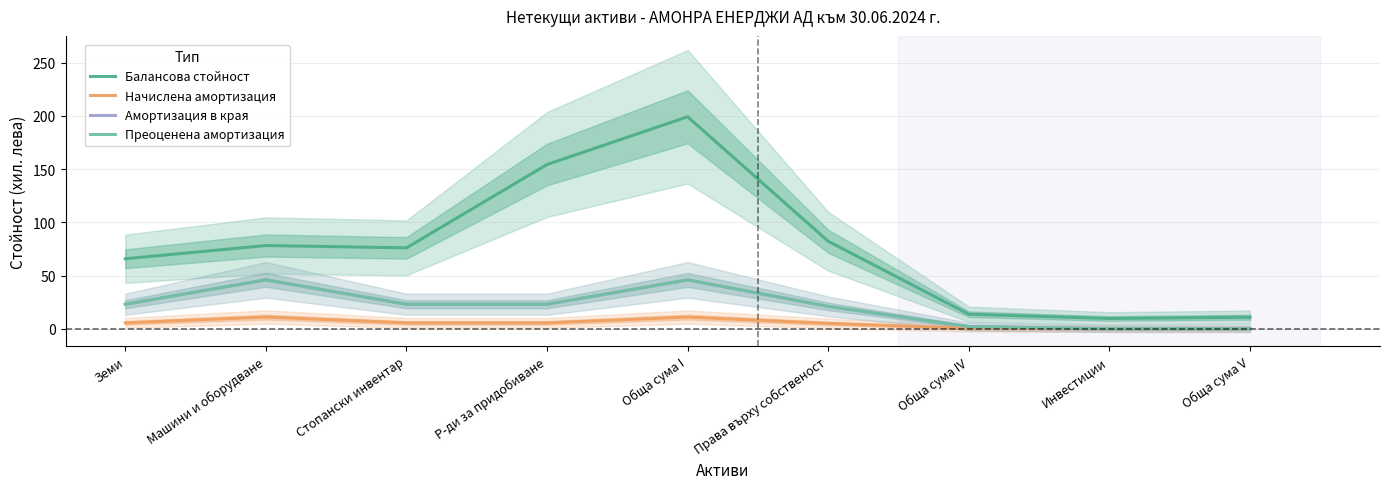

What are all the series names shown in the legend?

Балансова стойност, Начислена амортизация, Амортизация в края, Преоценена амортизация